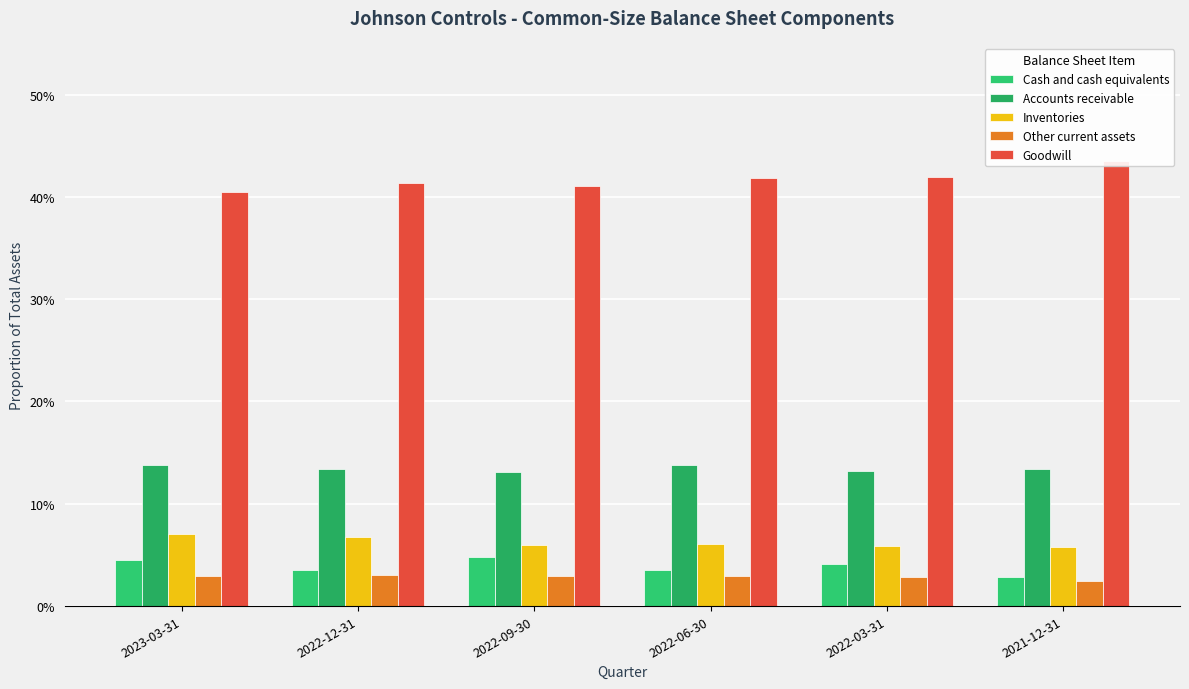

Which series has the largest total across all categories?

Goodwill